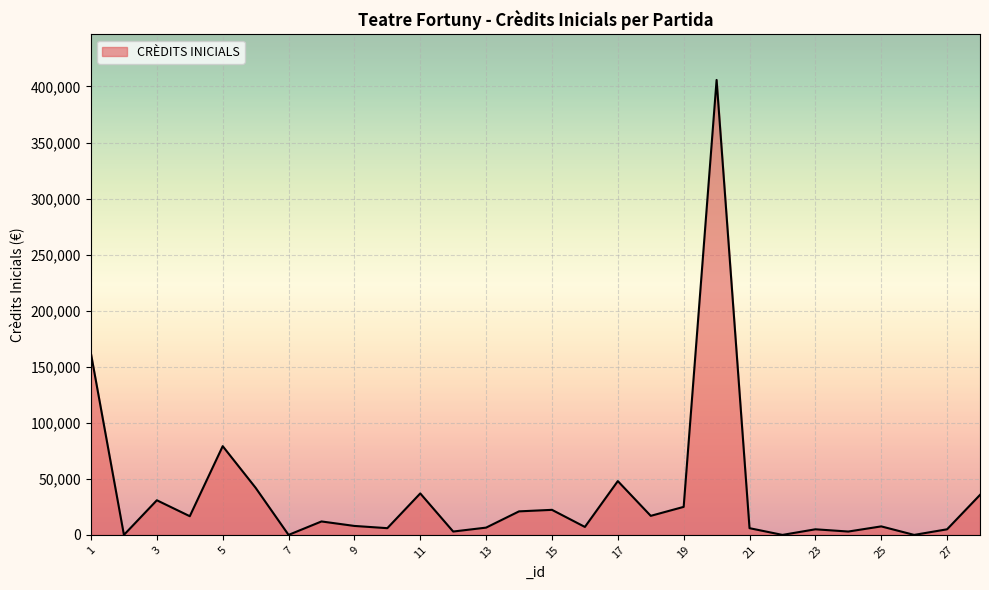

What is the maximum value shown in the chart?

405846.8